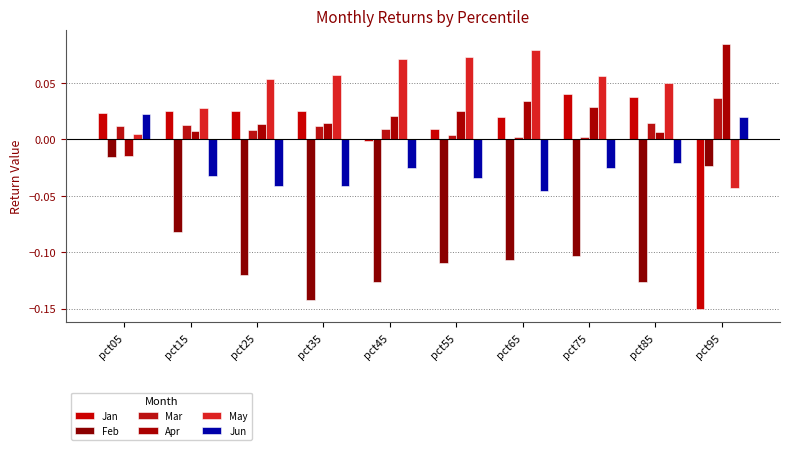

True or false: Jan has a value of -0.0 at pct45.

False